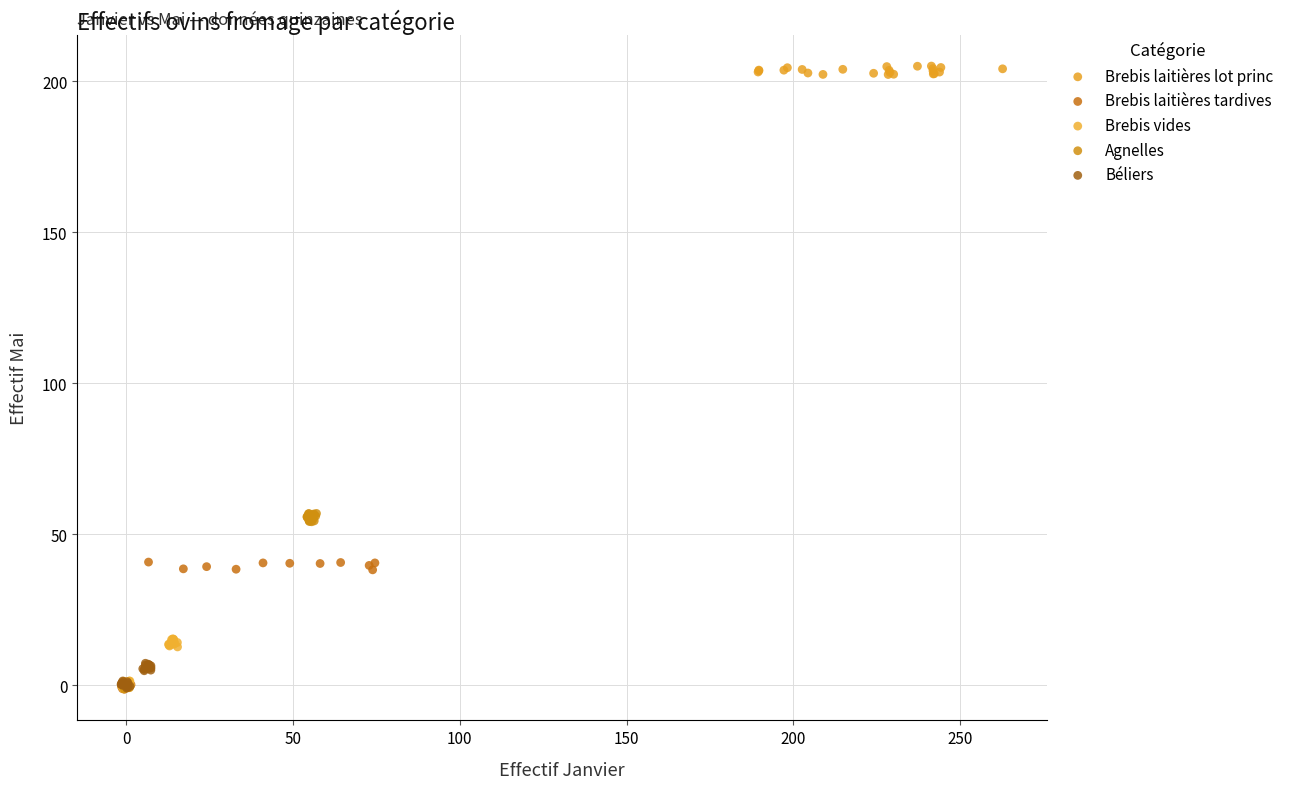

Which series reaches the maximum Y coordinate?

Brebis laitières lot princ